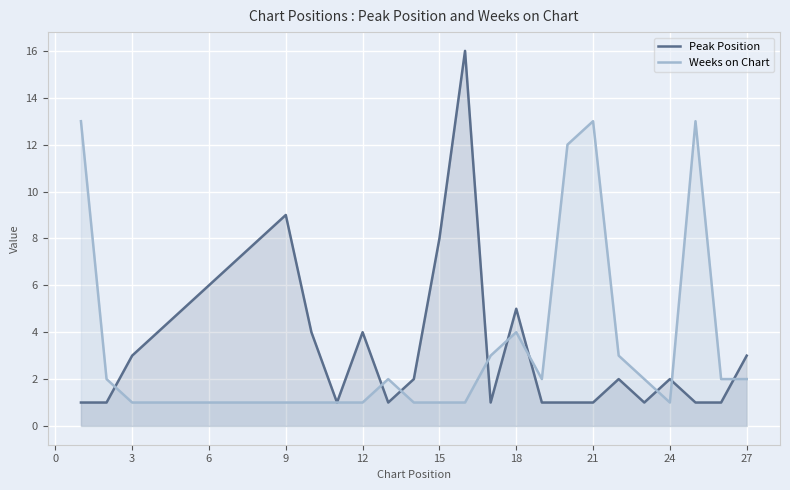

Is it true that Weeks on Chart equals 7 at 18?

False